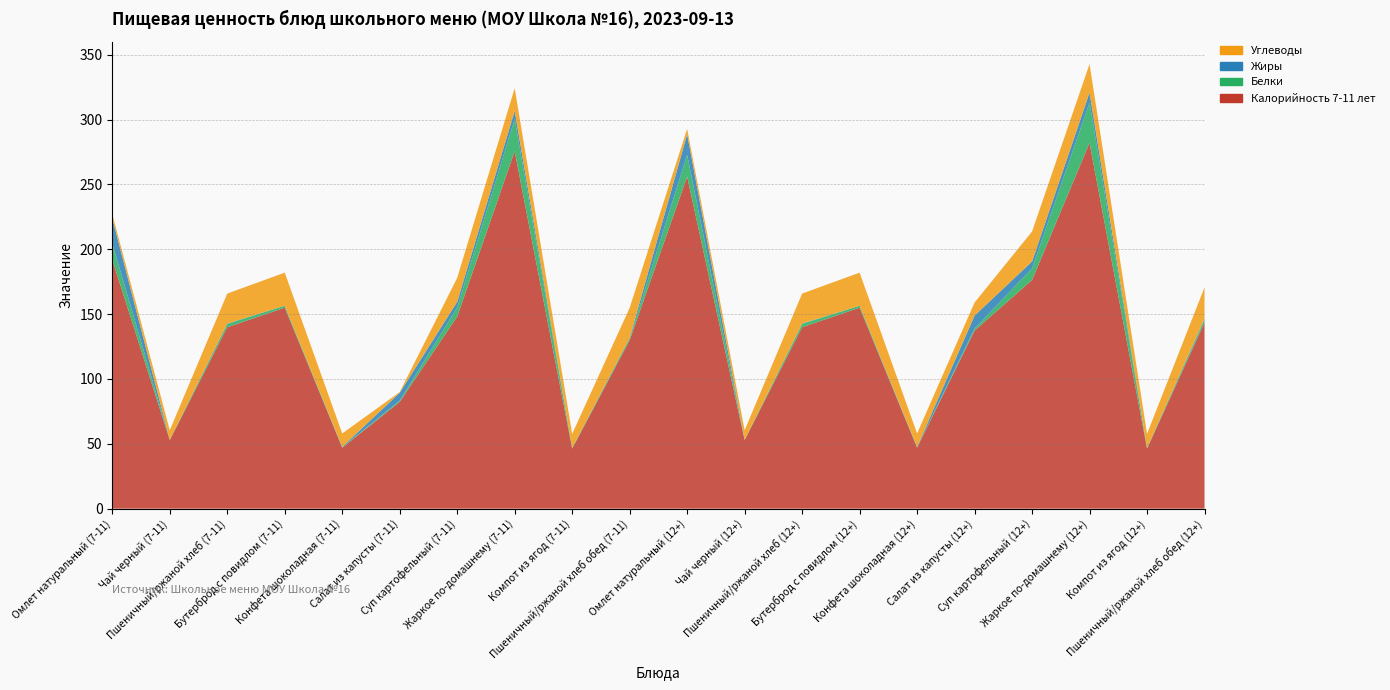

Reading right to left, list all the values displayed in this chart.

Калорийность 7-11 лет: Пшеничный/ржаной хлеб обед (12+)=143.5	Компот из ягод (12+)=46.3	Жаркое по-домашнему (12+)=282.1	Суп картофельный (12+)=176.4	Салат из капусты (12+)=137.3	Конфета шоколадная (12+)=47.0	Бутерброд с повидлом (12+)=155.0	Пшеничный/ржаной хлеб (12+)=139.9	Чай черный (12+)=52.9	Омлет натуральный (12+)=256.1	Пшеничный/ржаной хлеб обед (7-11)=129.9	Компот из ягод (7-11)=46.3	Жаркое по-домашнему (7-11)=275.7	Суп картофельный (7-11)=148.1	Салат из капусты (7-11)=82.4	Конфета шоколадная (7-11)=47.0	Бутерброд с повидлом (7-11)=155.0	Пшеничный/ржаной хлеб (7-11)=139.9	Чай черный (7-11)=52.9	Омлет натуральный (7-11)=192.0
Белки: Пшеничный/ржаной хлеб обед (12+)=2.3	Компот из ягод (12+)=0.5	Жаркое по-домашнему (12+)=31.0	Суп картофельный (12+)=8.9	Салат из капусты (12+)=1.6	Конфета шоколадная (12+)=0.4	Бутерброд с повидлом (12+)=1.5	Пшеничный/ржаной хлеб (12+)=2.6	Чай черный (12+)=0.3	Омлет натуральный (12+)=16.8	Пшеничный/ржаной хлеб обед (7-11)=1.6	Компот из ягод (7-11)=0.5	Жаркое по-домашнему (7-11)=24.8	Суп картофельный (7-11)=7.1	Салат из капусты (7-11)=1.0	Конфета шоколадная (7-11)=0.4	Бутерброд с повидлом (7-11)=1.5	Пшеничный/ржаной хлеб (7-11)=2.6	Чай черный (7-11)=0.3	Омлет натуральный (7-11)=12.6
Жиры: Пшеничный/ржаной хлеб обед (12+)=0.8	Компот из ягод (12+)=0.1	Жаркое по-домашнему (12+)=7.8	Суп картофельный (12+)=5.4	Салат из капусты (12+)=10.0	Конфета шоколадная (12+)=0.3	Бутерброд с повидлом (12+)=0.0	Пшеничный/ржаной хлеб (12+)=0.3	Чай черный (12+)=0.0	Омлет натуральный (12+)=15.8	Пшеничный/ржаной хлеб обед (7-11)=0.3	Компот из ягод (7-11)=0.1	Жаркое по-домашнему (7-11)=6.2	Суп картофельный (7-11)=4.3	Салат из капусты (7-11)=6.0	Конфета шоколадная (7-11)=0.3	Бутерброд с повидлом (7-11)=0.0	Пшеничный/ржаной хлеб (7-11)=0.3	Чай черный (7-11)=0.0	Омлет натуральный (7-11)=19.3
Углеводы: Пшеничный/ржаной хлеб обед (12+)=24.1	Компот из ягод (12+)=10.8	Жаркое по-домашнему (12+)=22.0	Суп картофельный (12+)=23.1	Салат из капусты (12+)=10.1	Конфета шоколадная (12+)=10.3	Бутерброд с повидлом (12+)=25.5	Пшеничный/ржаной хлеб (12+)=23.1	Чай черный (12+)=7.3	Омлет натуральный (12+)=4.2	Пшеничный/ржаной хлеб обед (7-11)=23.1	Компот из ягод (7-11)=10.8	Жаркое по-домашнему (7-11)=17.6	Суп картофельный (7-11)=18.5	Салат из капусты (7-11)=0.6	Конфета шоколадная (7-11)=10.3	Бутерброд с повидлом (7-11)=25.5	Пшеничный/ржаной хлеб (7-11)=23.1	Чай черный (7-11)=7.3	Омлет натуральный (7-11)=3.1